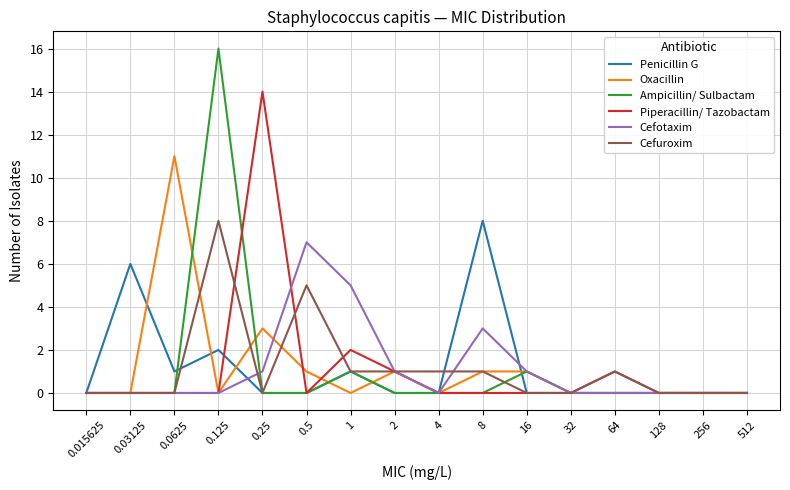

At which category is the sum across all series the highest?

0.125